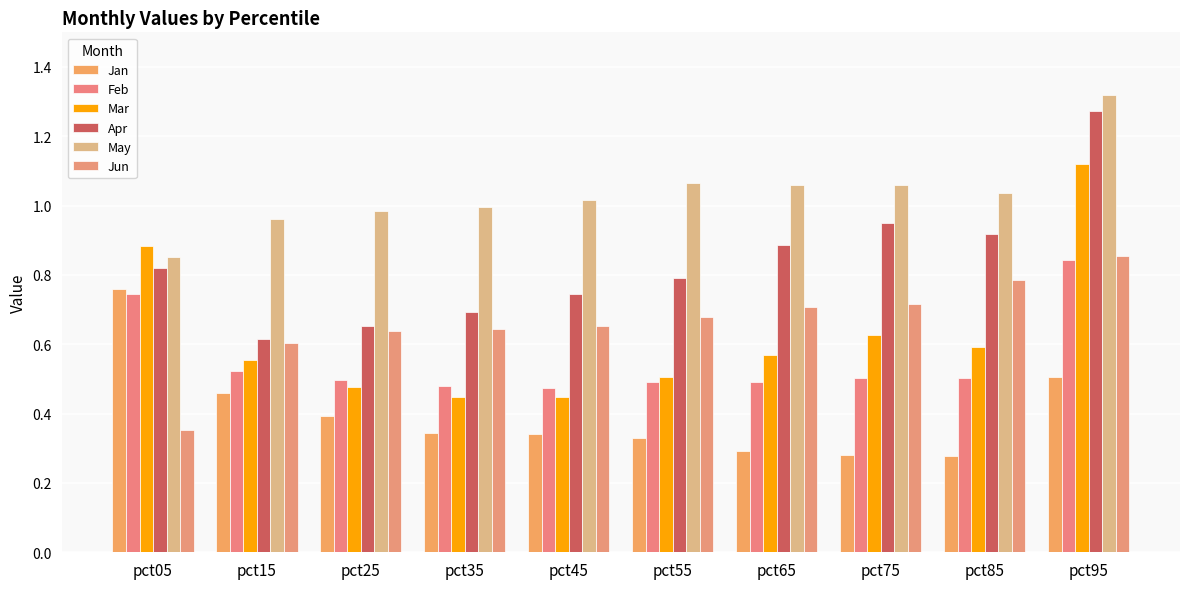

Between pct15 and pct65, which series saw the biggest shift?

Apr